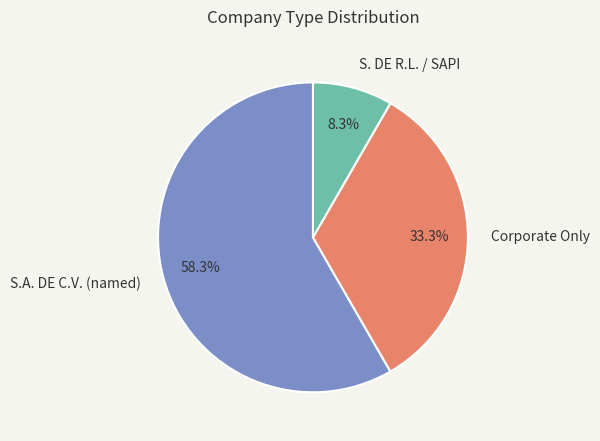

Rank the categories by value from highest to lowest.

S.A. DE C.V. (named), Corporate Only, S. DE R.L. / SAPI